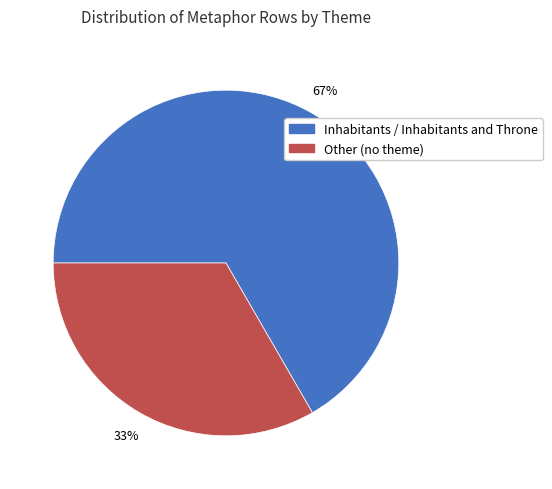

To the nearest percent, what is the average slice percentage?

50%